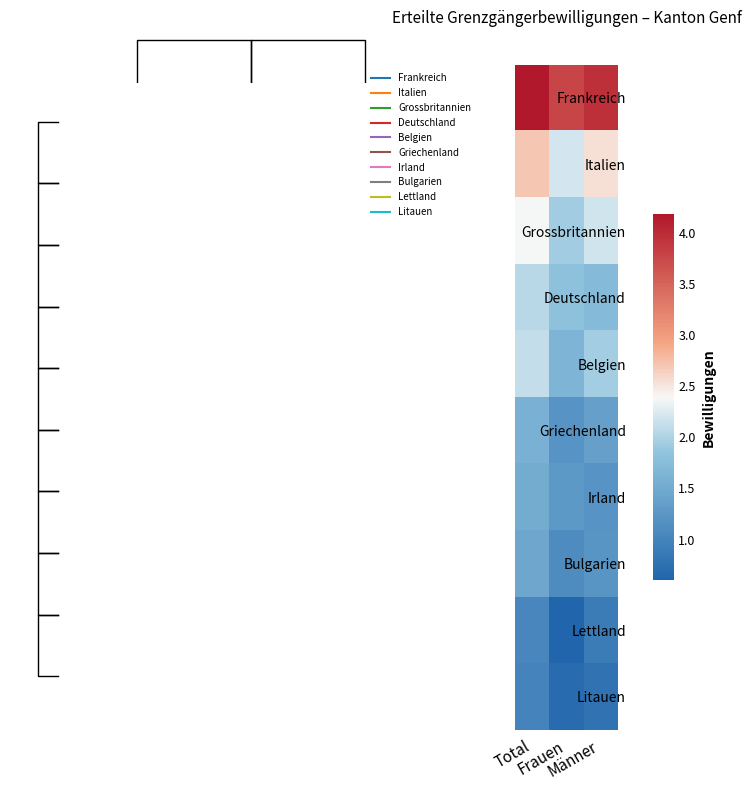

What value does the Belgien series have at Total?

2.1